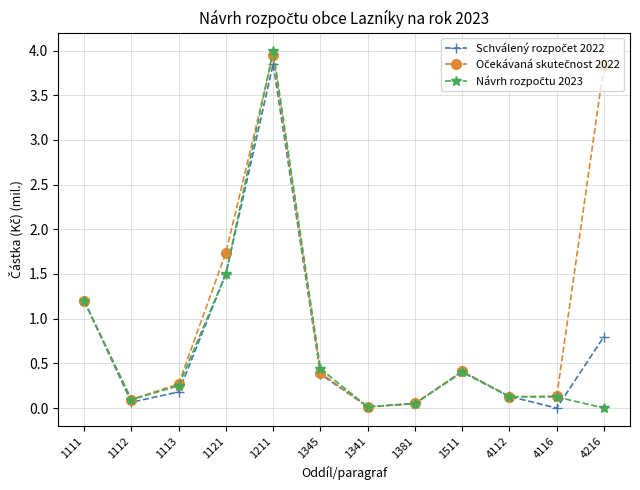

At how many categories does at least one series exceed 1?

4